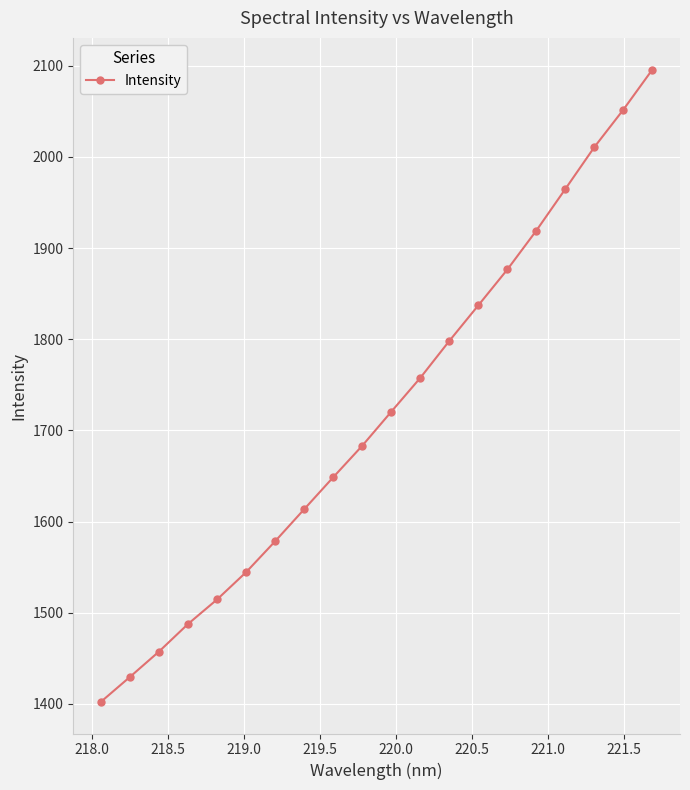

What is the sum of all values?

34391.1